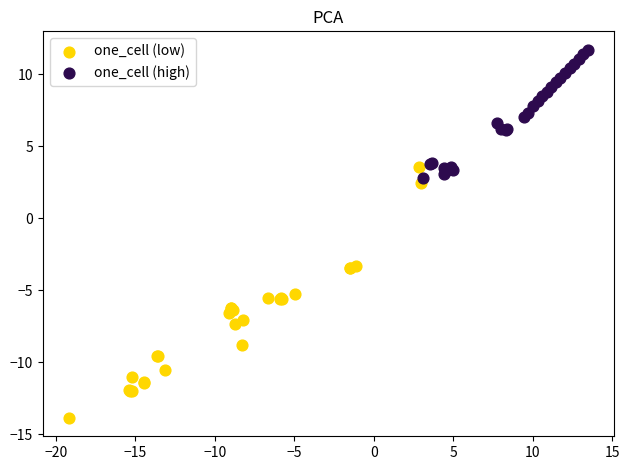

Which series contains the highest Y value?

one_cell (high)